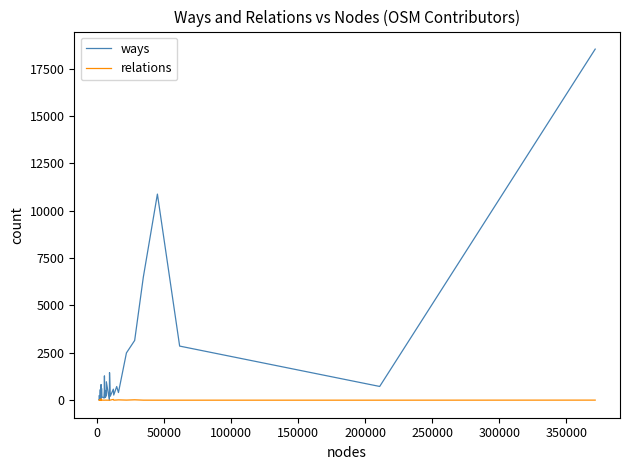

Rank the series by their maximum value, from highest to lowest.

ways, relations